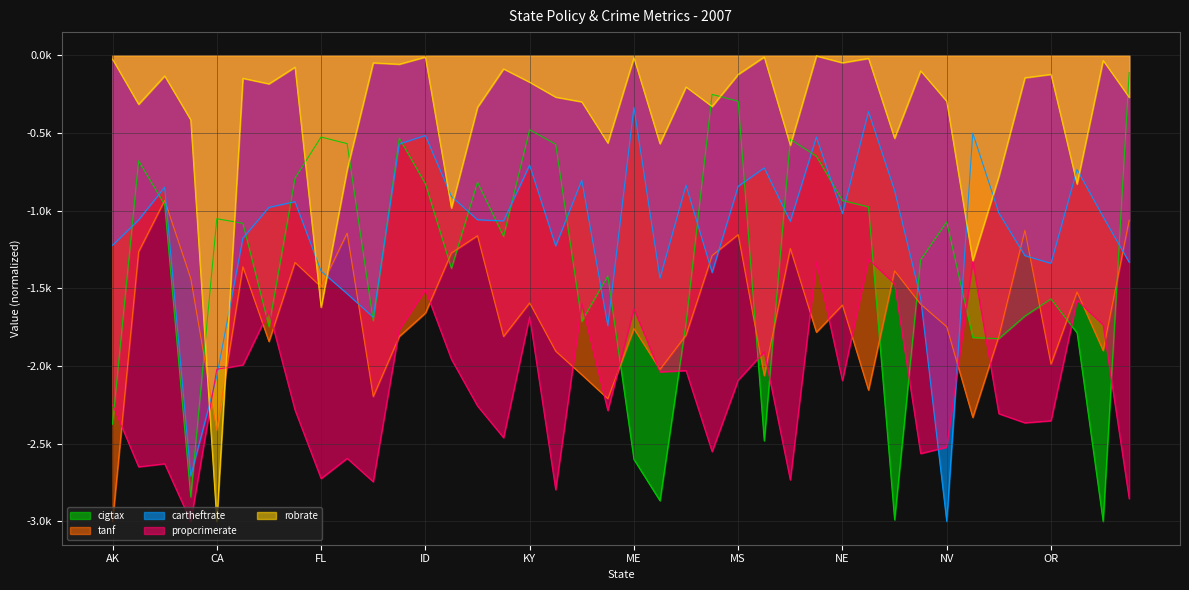

Reading right to left, what are all the values shown in this chart?

cigtax: -110.0	-3000.0	-1786.3	-1567.2	-1678.0	-1823.6	-1816.0	-1072.2	-1316.2	-2989.6	-975.0	-933.9	-648.7	-539.6	-2481.1	-294.8	-251.2	-1723.2	-2866.7	-2600.7	-1420.0	-1710.9	-572.2	-478.1	-1164.8	-816.7	-1371.2	-825.6	-533.2	-1708.8	-568.0	-525.5	-790.4	-1744.1	-1080.8	-1051.3	-2842.4	-961.4	-678.5	-2373.3
tanf: -1061.3	-1900.1	-1522.9	-1988.2	-1126.3	-1808.0	-2330.5	-1746.4	-1601.4	-1386.6	-2154.7	-1607.1	-1781.7	-1243.0	-2061.2	-1153.6	-1288.4	-1800.8	-2021.6	-1758.4	-2209.9	-2055.3	-1903.9	-1593.1	-1809.4	-1160.6	-1271.4	-1658.7	-1808.7	-2196.2	-1144.4	-1489.6	-1332.6	-1841.7	-1361.0	-2412.6	-1435.7	-932.8	-1263.9	-3000.0
cartheftrate: -1331.5	-1038.6	-734.3	-1338.7	-1288.8	-1014.1	-500.5	-3000.0	-1562.5	-868.8	-361.8	-1018.2	-525.6	-1067.5	-723.9	-842.7	-1397.9	-835.5	-1433.4	-333.6	-1739.8	-803.1	-1226.5	-706.4	-1065.4	-1057.8	-907.7	-515.3	-570.1	-1685.4	-1533.9	-1388.6	-941.8	-978.0	-1176.2	-2066.1	-2708.1	-848.5	-1059.2	-1222.4
propcrimerate: -2853.4	-1733.8	-1575.4	-2352.0	-2365.2	-2306.4	-1327.3	-2521.9	-2563.0	-1469.5	-1311.6	-2094.0	-1330.4	-2733.0	-1908.0	-2090.7	-2550.7	-2028.8	-2037.4	-1631.3	-2286.3	-1598.5	-2795.8	-1682.1	-2461.1	-2256.4	-1956.1	-1508.6	-1764.7	-2744.6	-2593.9	-2724.3	-2283.4	-1646.1	-1993.0	-2020.6	-3000.0	-2628.8	-2648.4	-2248.0
robrate: -269.6	-32.3	-827.9	-121.7	-143.9	-779.3	-1322.2	-295.1	-99.1	-533.7	-18.7	-47.5	-3.1	-578.2	-9.8	-122.4	-328.4	-202.8	-568.3	-14.8	-563.8	-298.7	-268.4	-172.2	-86.6	-334.3	-982.4	-10.0	-56.6	-47.7	-735.7	-1622.7	-75.6	-183.0	-147.2	-3000.0	-414.9	-131.9	-314.8	-24.7